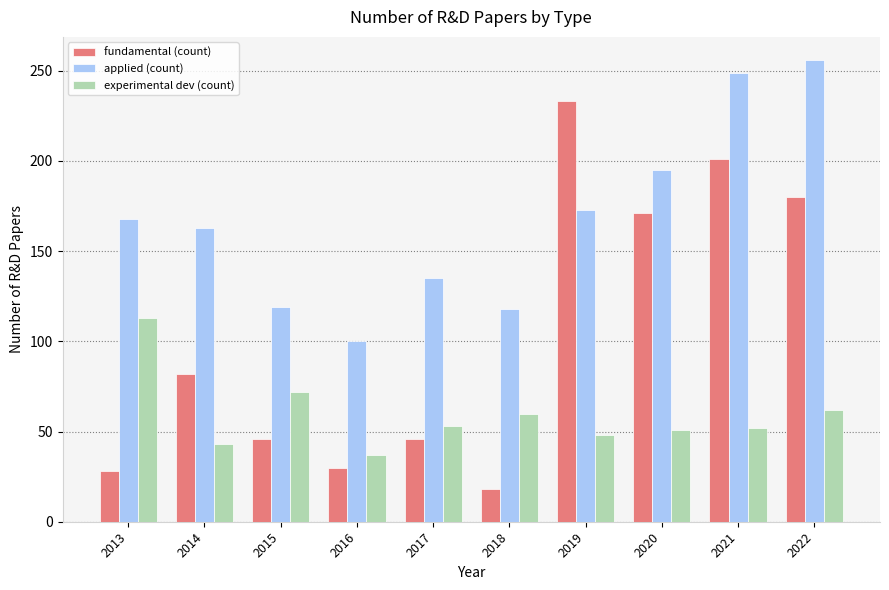

What is the difference between the second highest and second lowest values in the experimental dev (count) series?

29